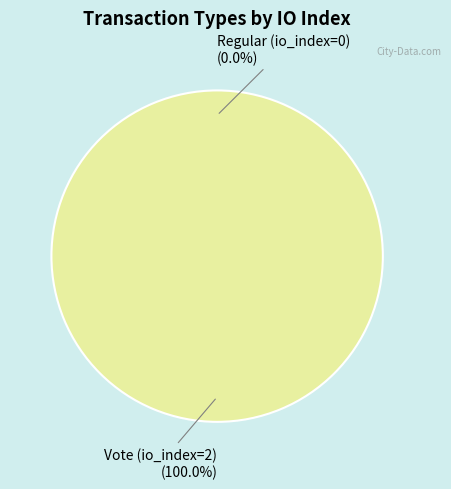

Is the sum of Vote (io_index=2) and Regular (io_index=0) greater than half?

Yes